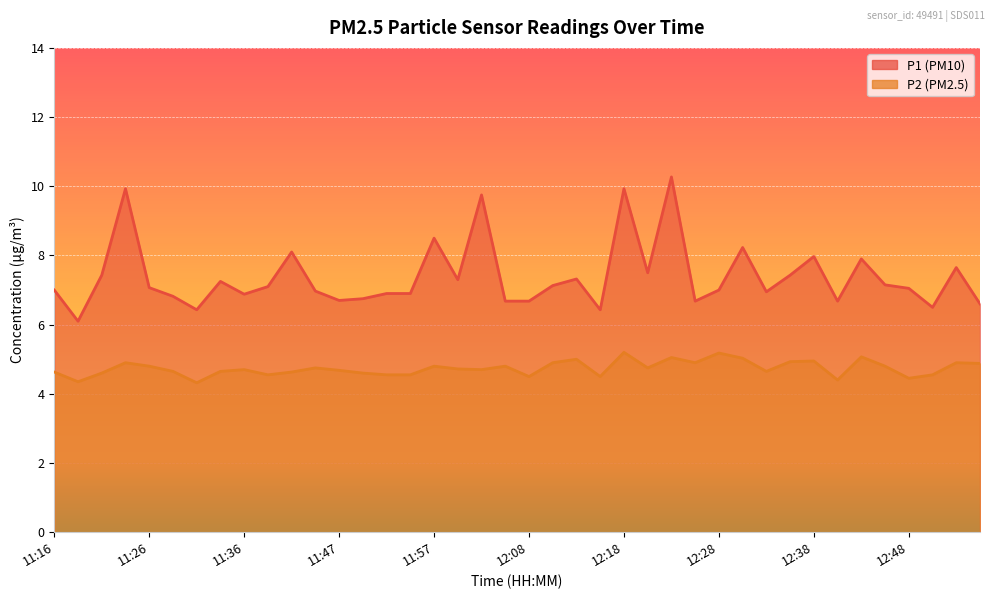

What is the average value of the P2 series?

4.7